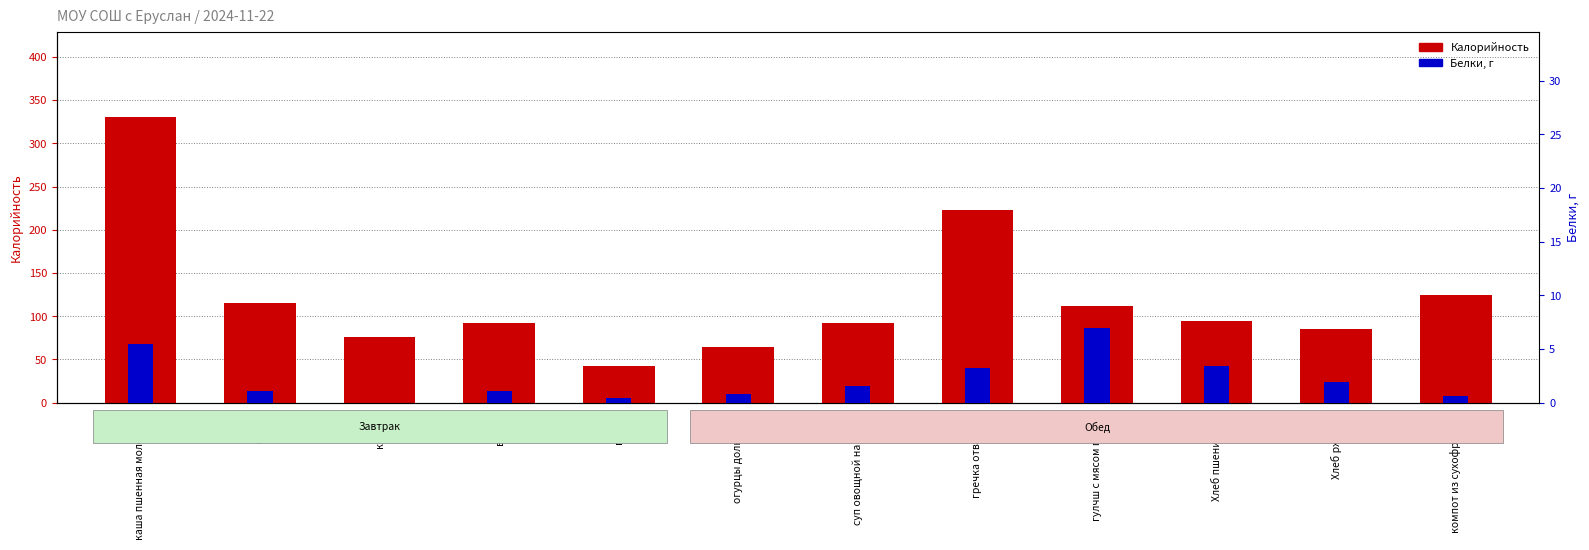

Reading left to right, extract all data points from this chart.

Калорийность: 330.0	115.0	76.0	92.0	42.0	64.0	92.2	223.2	112.4	94.0	85.6	124.0
Белки: 5.5	1.1	0.0	1.1	0.4	0.8	1.5	3.3	6.9	3.4	1.9	0.6